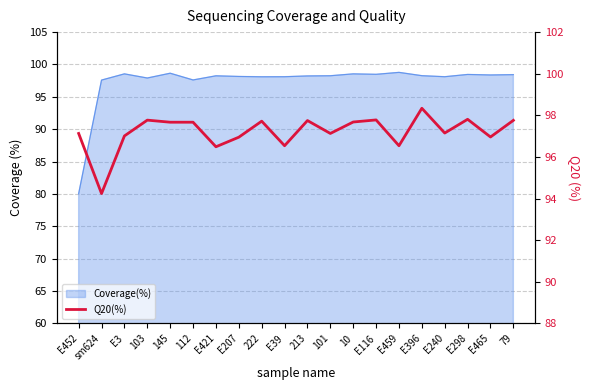

Reading right to left, extract all data points from this chart.

79=97.8	E465=97.0	E298=97.8	E240=97.2	E396=98.3	E459=96.5	E116=97.8	10=97.7	101=97.1	213=97.8	E39=96.5	222=97.7	E207=97.0	E421=96.5	112=97.7	145=97.7	103=97.8	E3=97.0	sm624=94.2	E452=97.1